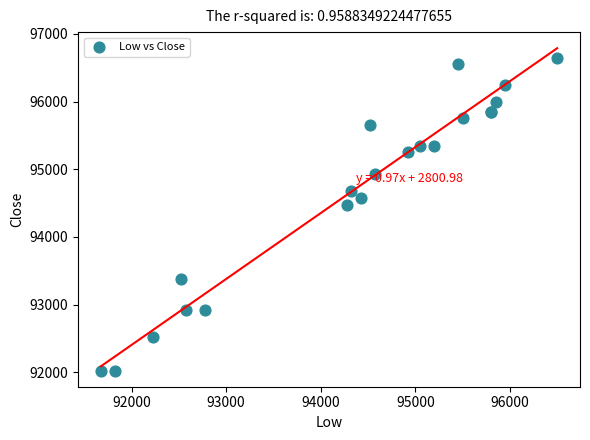

What Y value in the scatter plot is closest to 94337?

94475